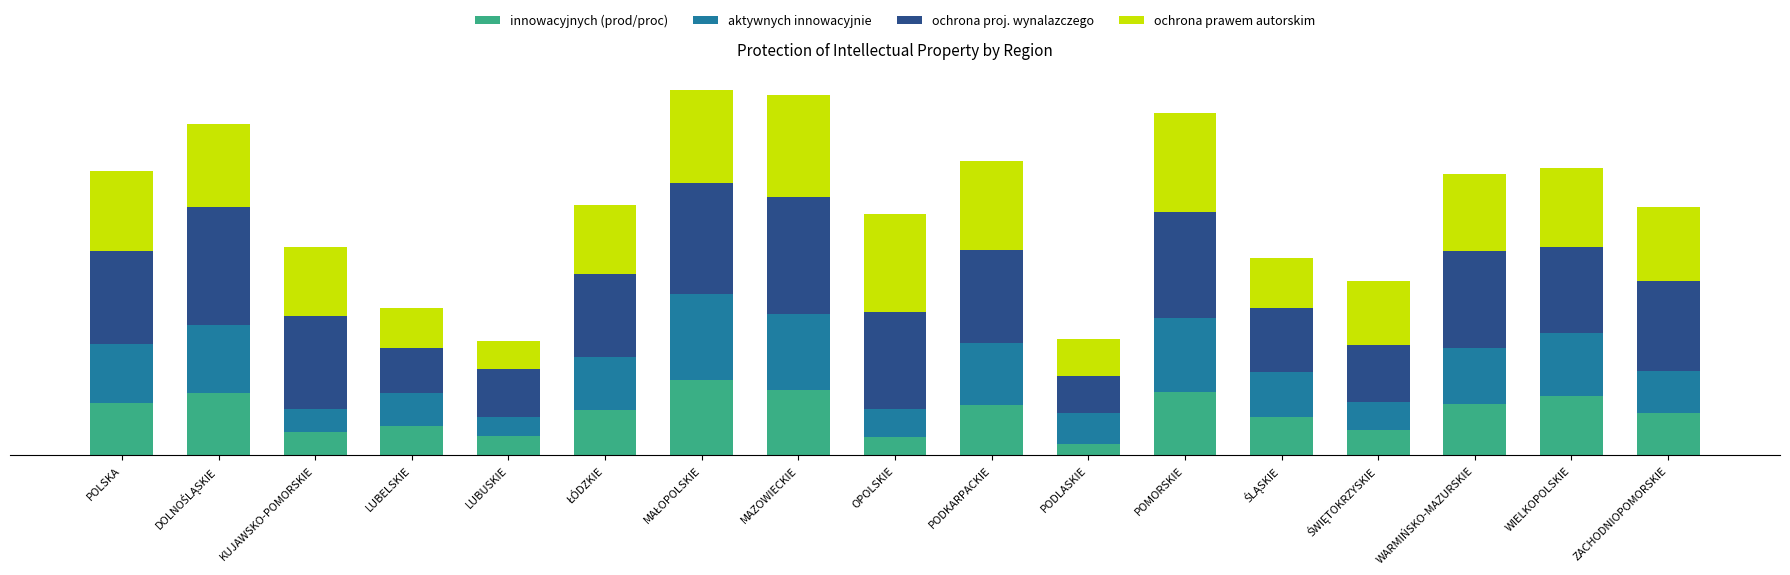

Does the chart contain stacked bars?

Yes